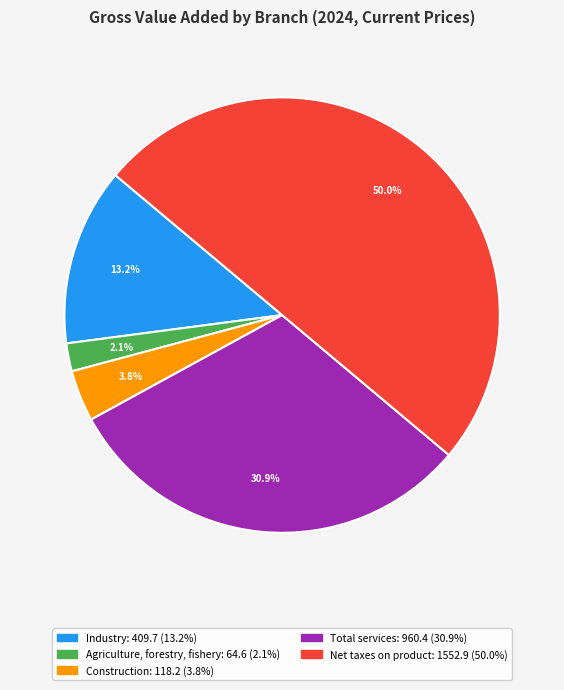

To the nearest percent, what percentage of the pie is Industry?

13%